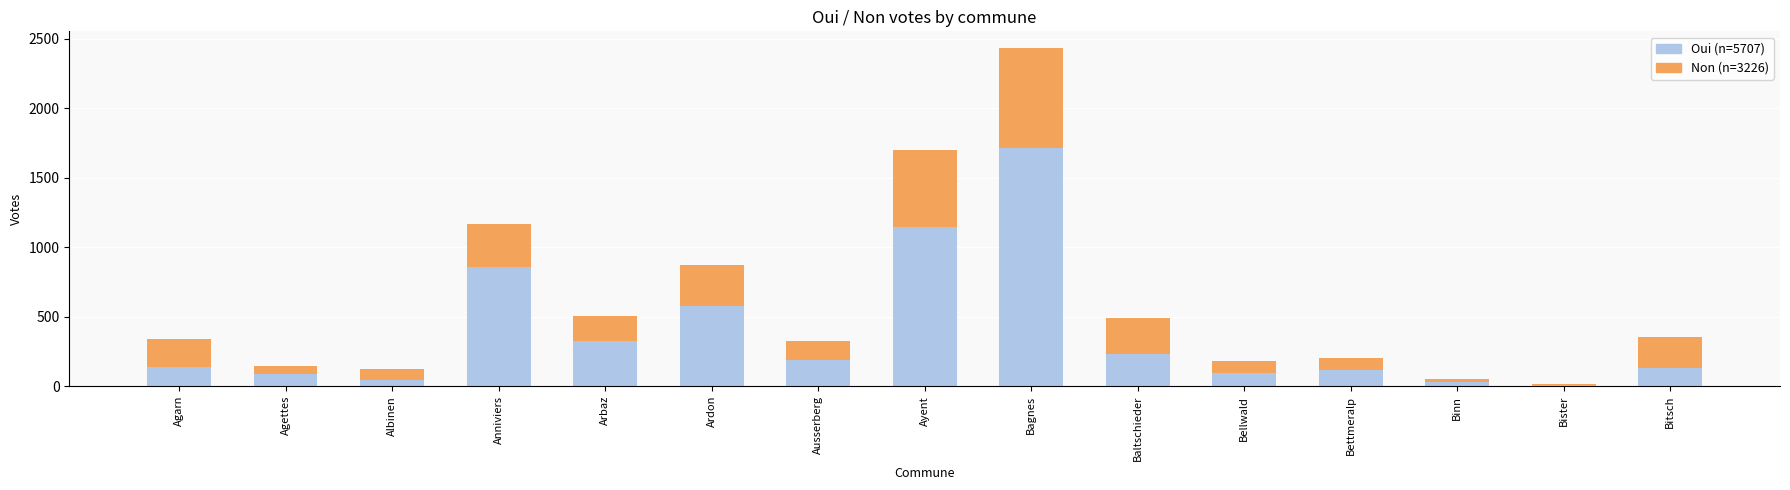

What is the total value across all series at Ardon?

872